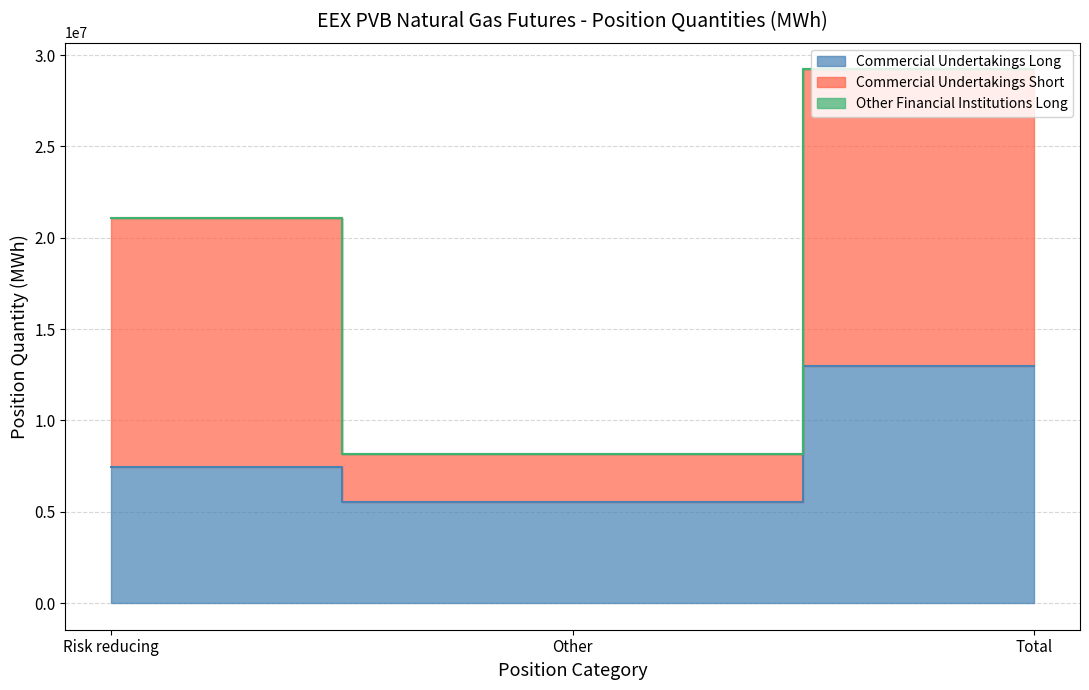

At which label does Commercial Undertakings Short reach its minimum?

Other